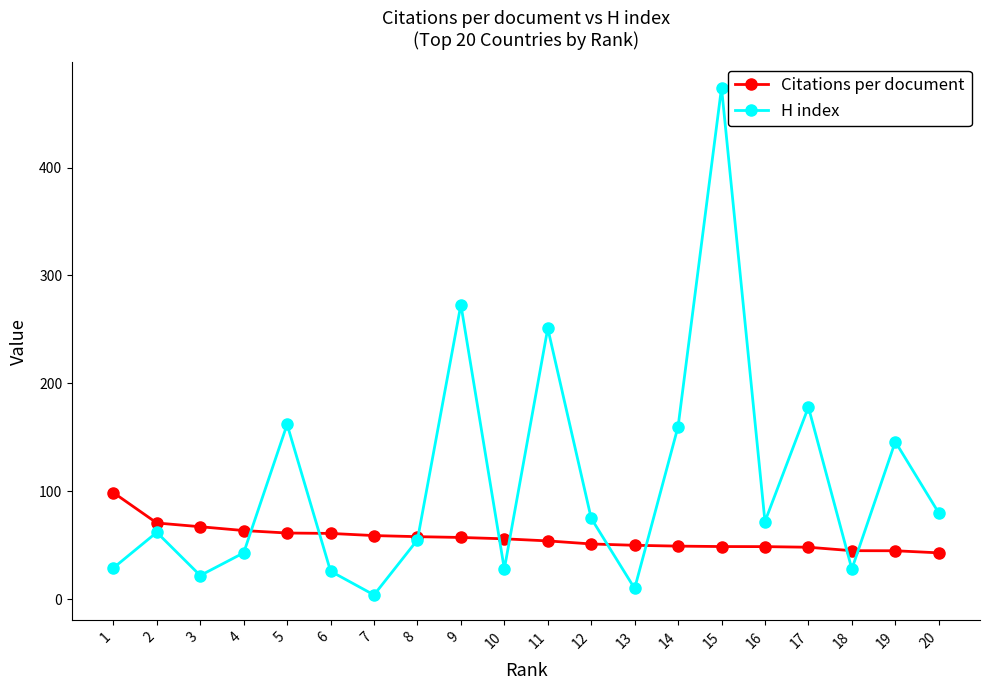

List the series in order of their peak value, lowest first.

Citations per document, H index